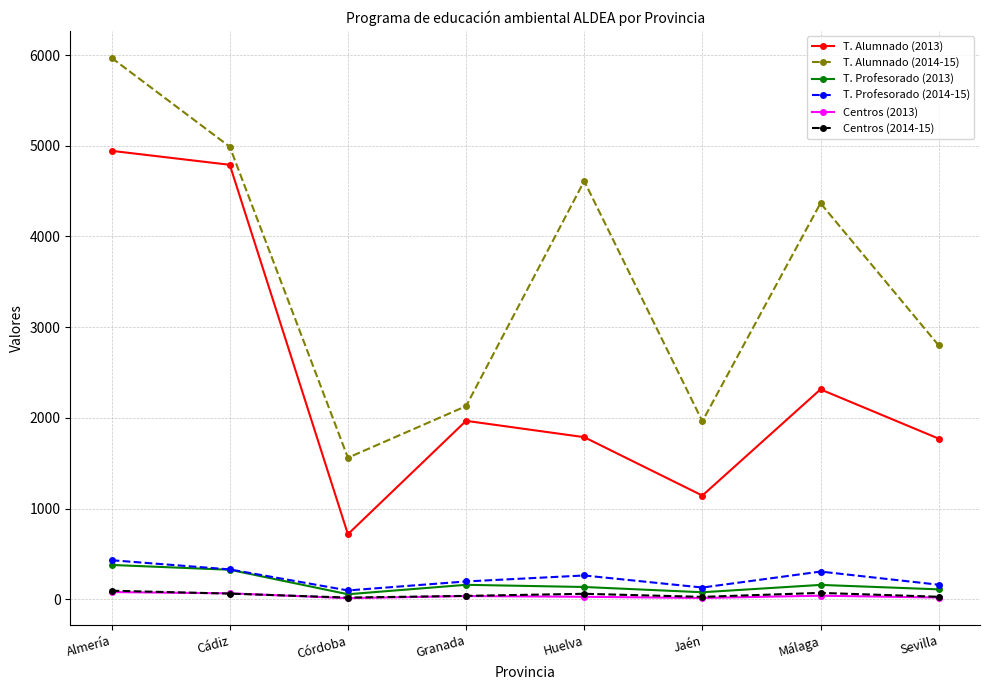

What is the sum of all T. Profesorado (2014-15) values?

1908